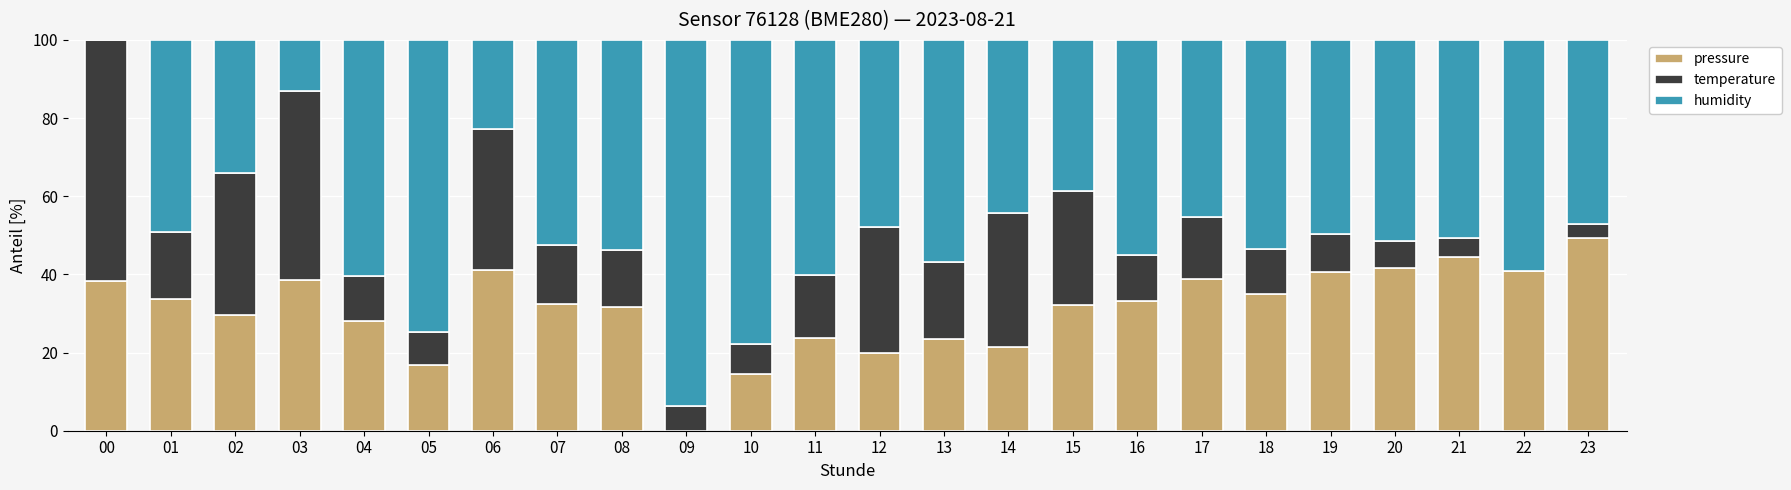

The value of pressure at 11 is 37.8. True or false?

False